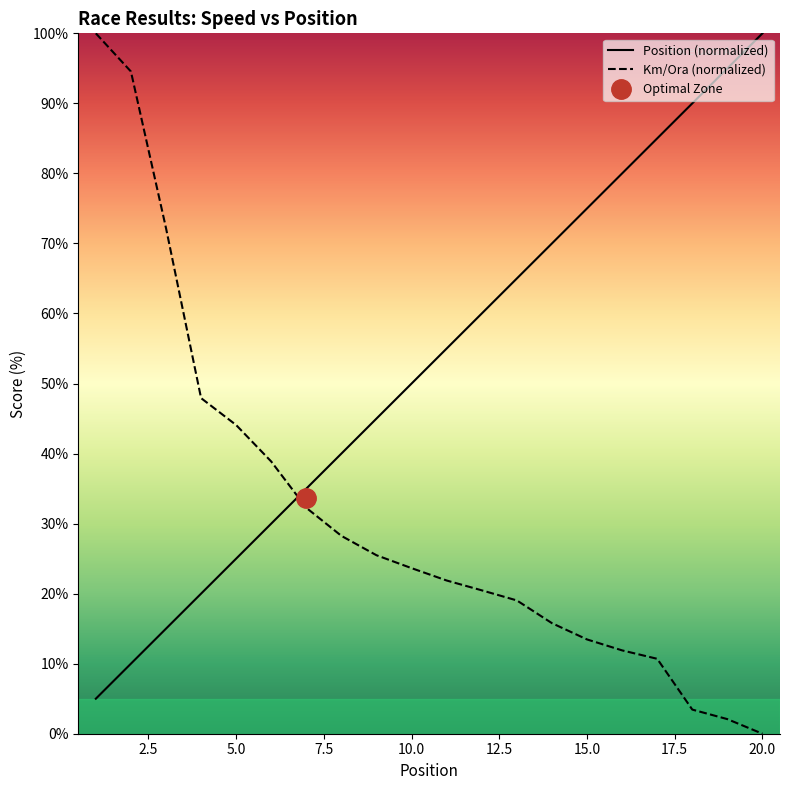

At which label does Km/Ora (normalized) reach its minimum?

20.0